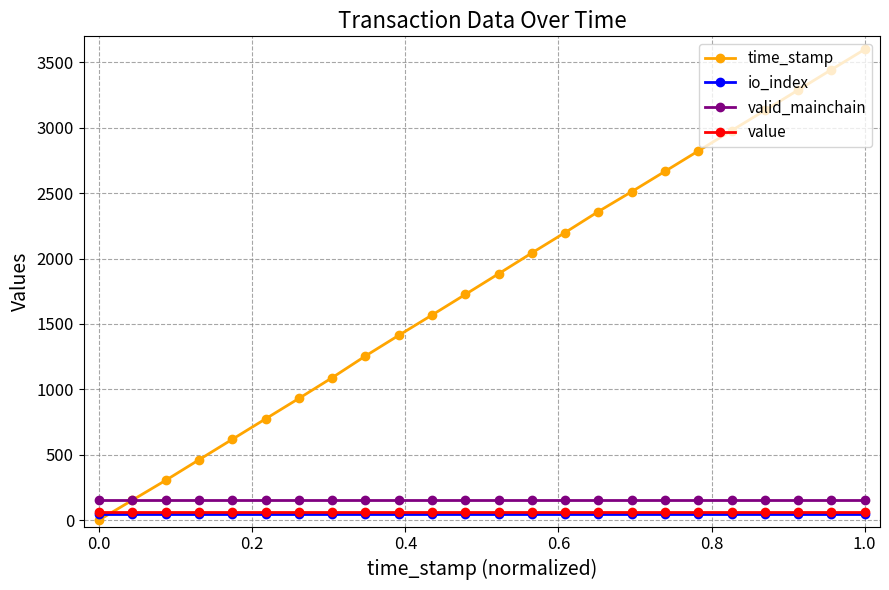

At how many categories does at least one series exceed 2718?

6